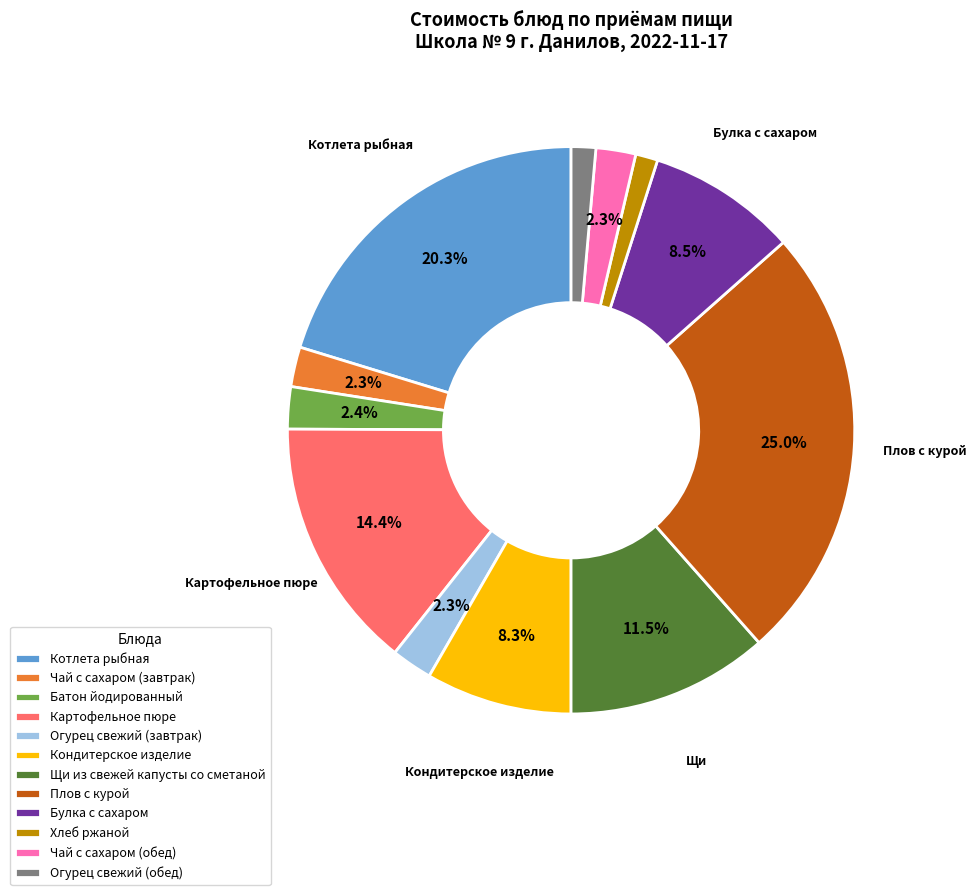

Which category has the biggest portion of the pie?

Плов с курой